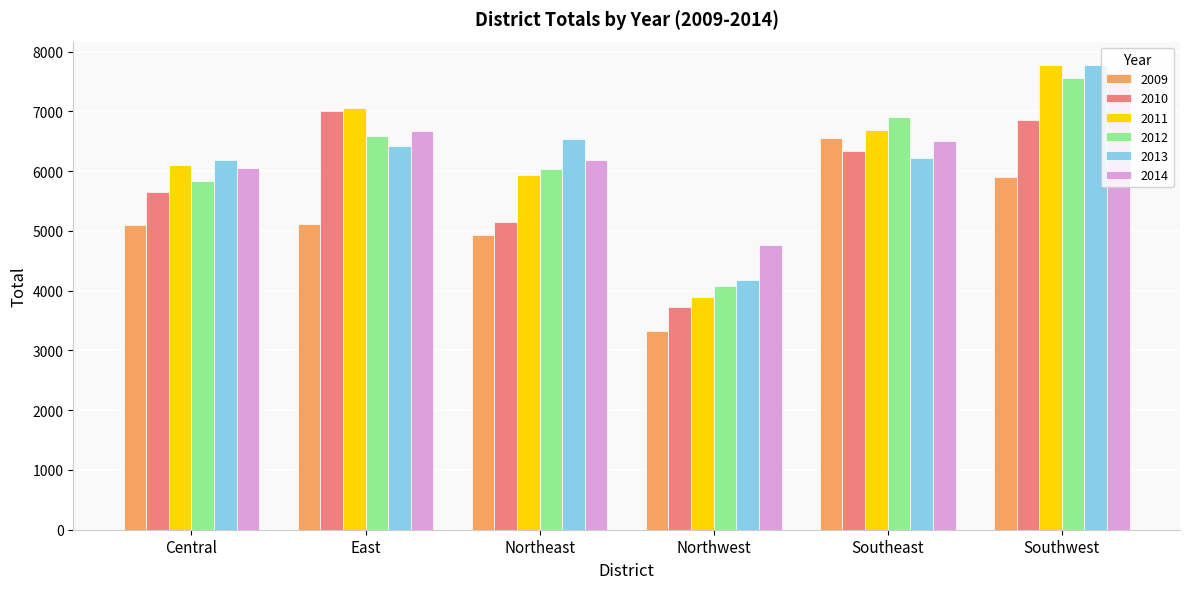

True or false: 2011 has a value of 7052 at East.

True